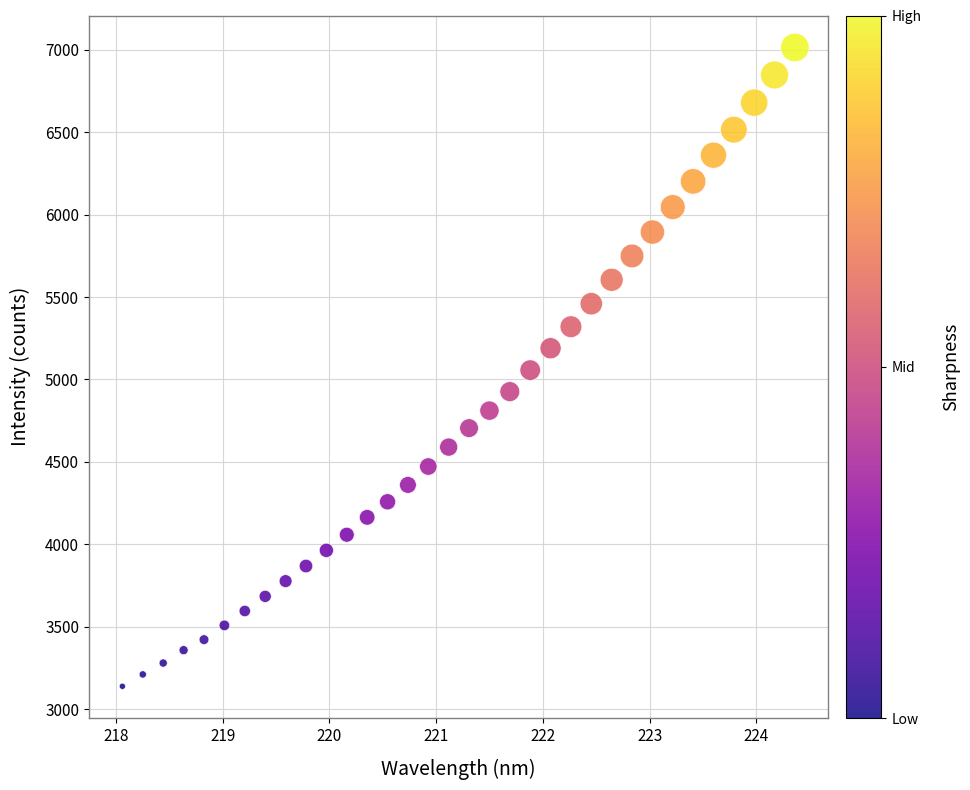

What is the range of X values (max minus min)?

6.3